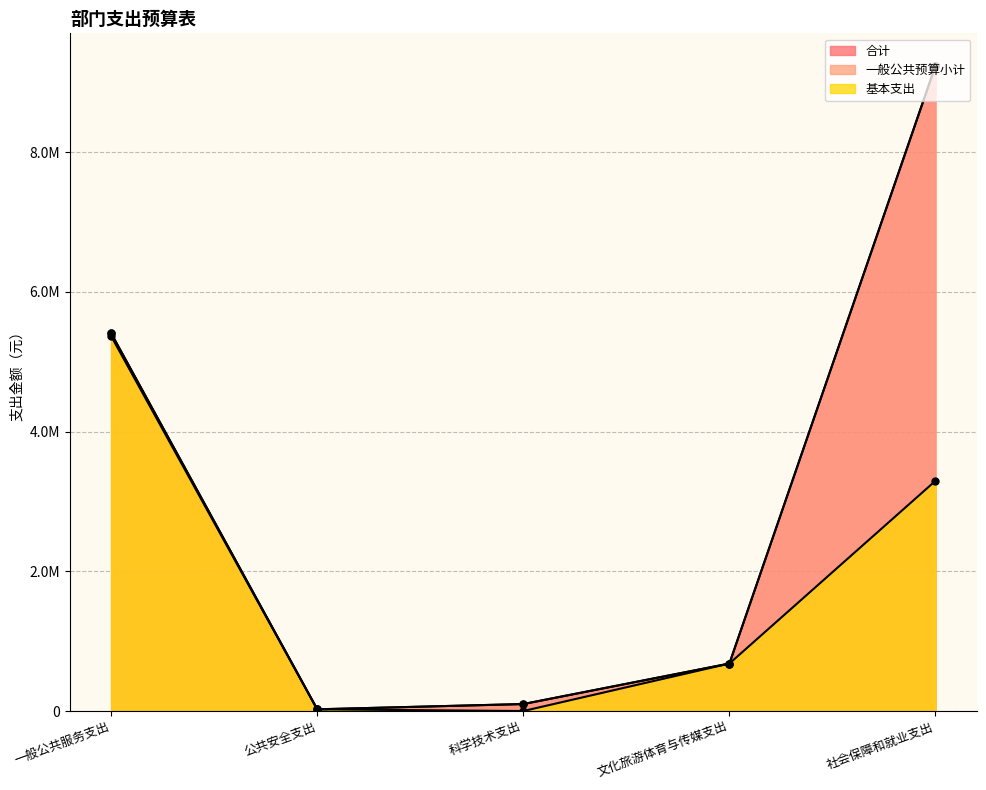

Between 公共安全支出 and 科学技术支出, which series saw the biggest shift?

合计